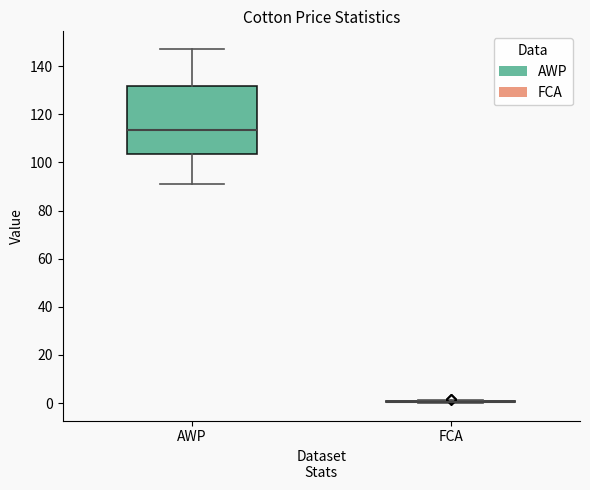

Comparing the boxes themselves (not the whiskers), which one is the tallest?

AWP